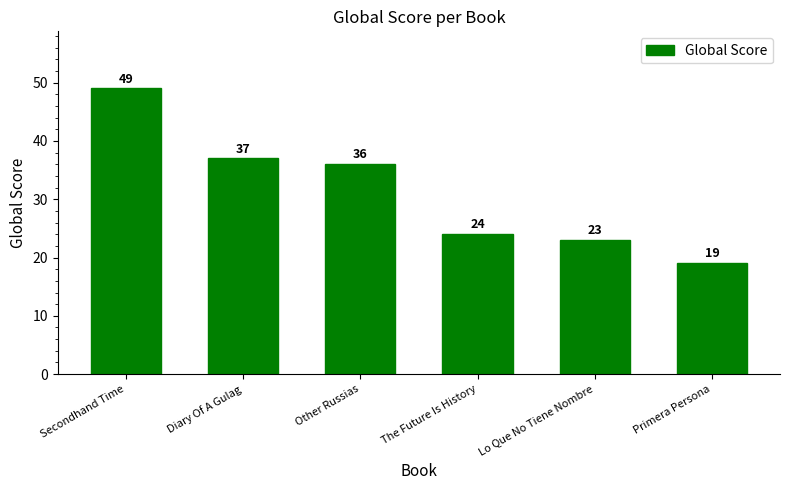

What is the label of the 6th bar from the right?

Secondhand Time